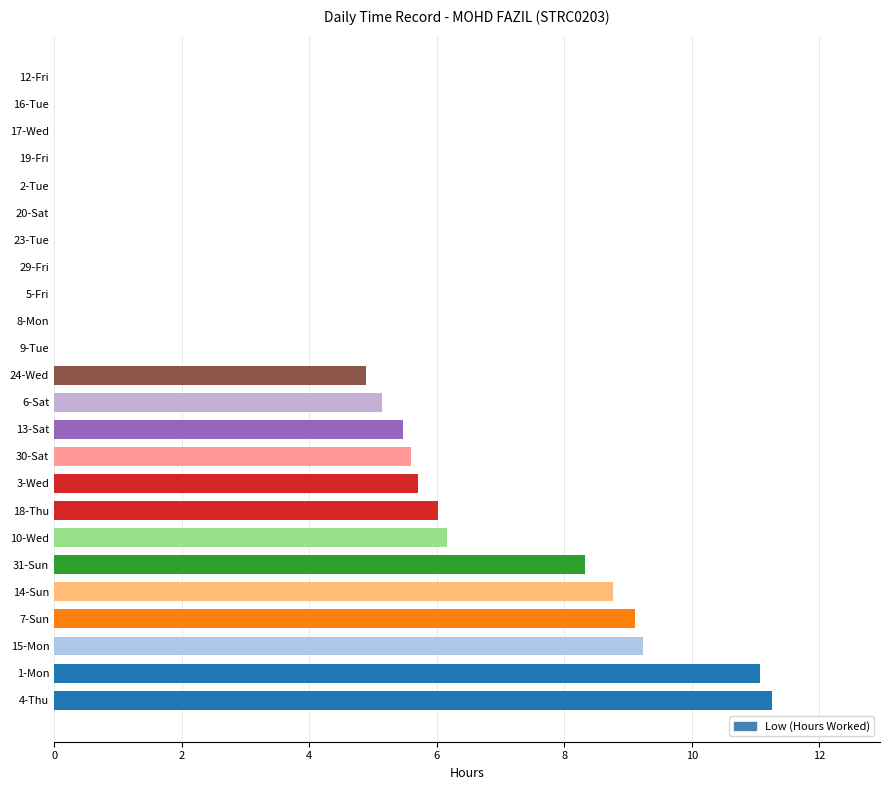

Count the number of categories in the chart.

24